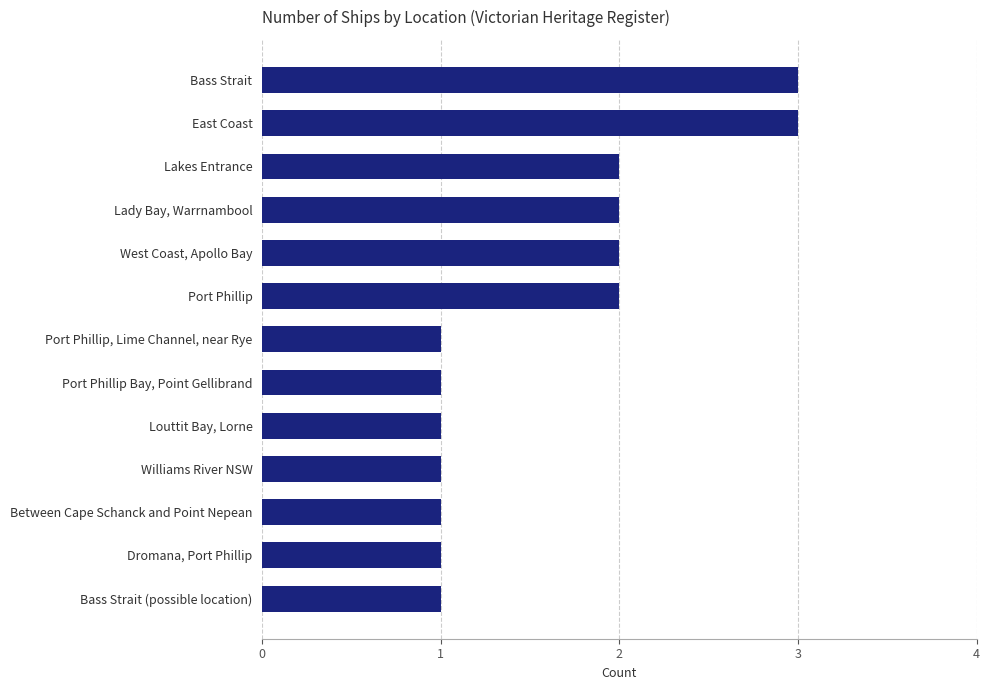

Which has a higher value, Bass Strait (possible location) or Lady Bay, Warrnambool?

Lady Bay, Warrnambool